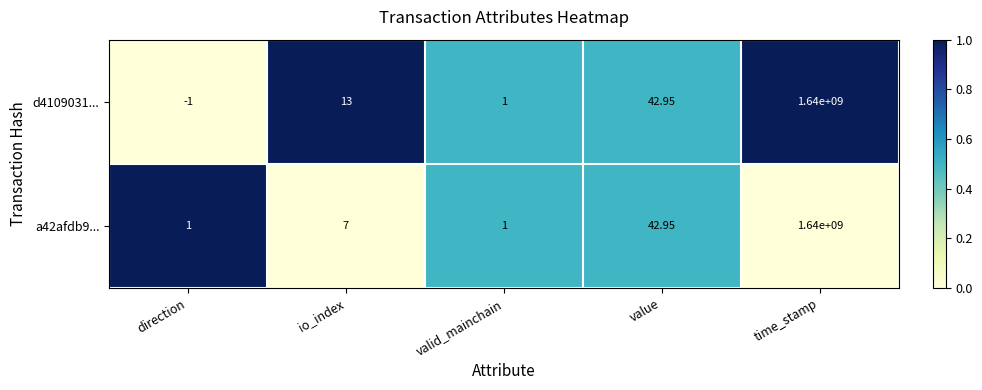

At which label does a42afdb9... reach its peak?

time_stamp